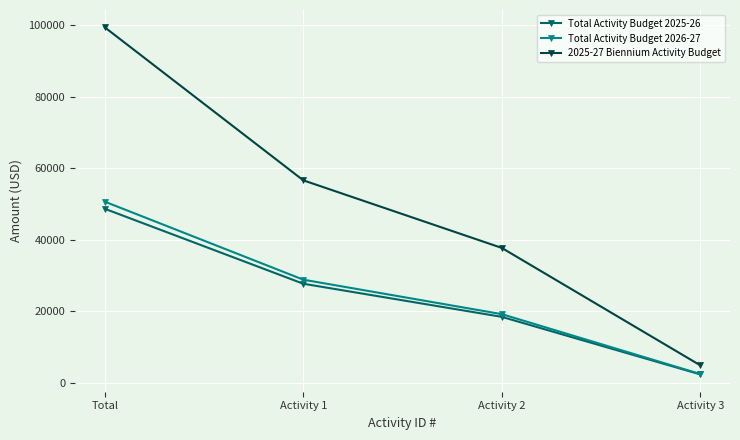

Does the chart have visible grid lines?

Yes